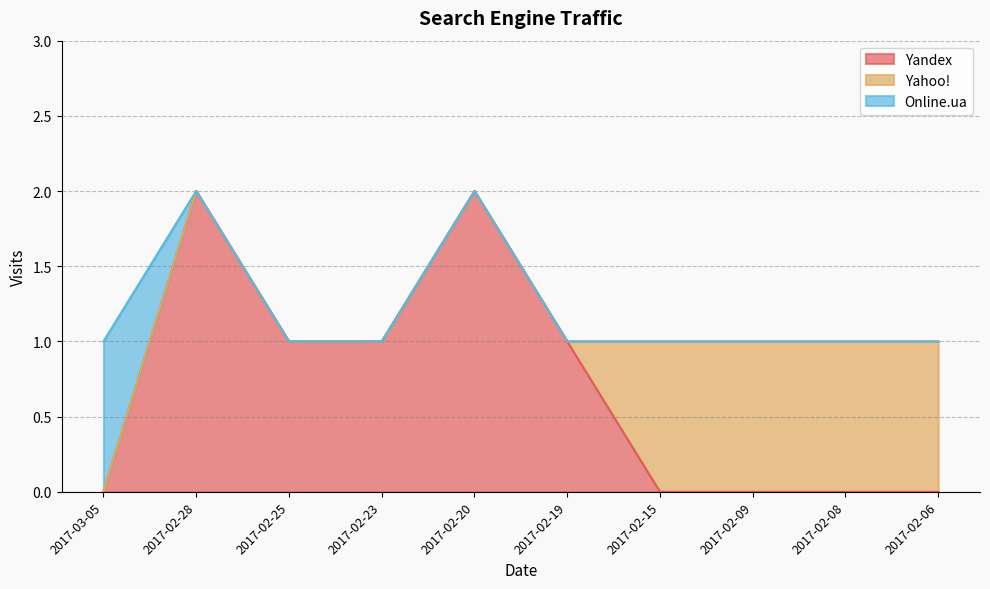

What is the difference between the maximum and second lowest values in the Online.ua series?

1